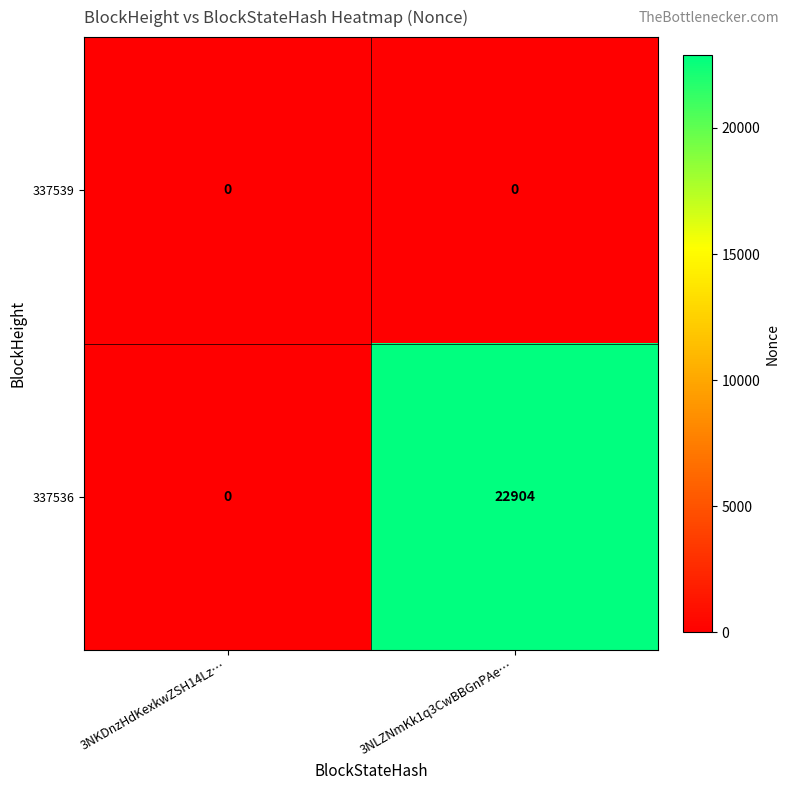

Where is 337536 nearest to the value 11452?

3NKDnzHdKexkwZSH14Lz…